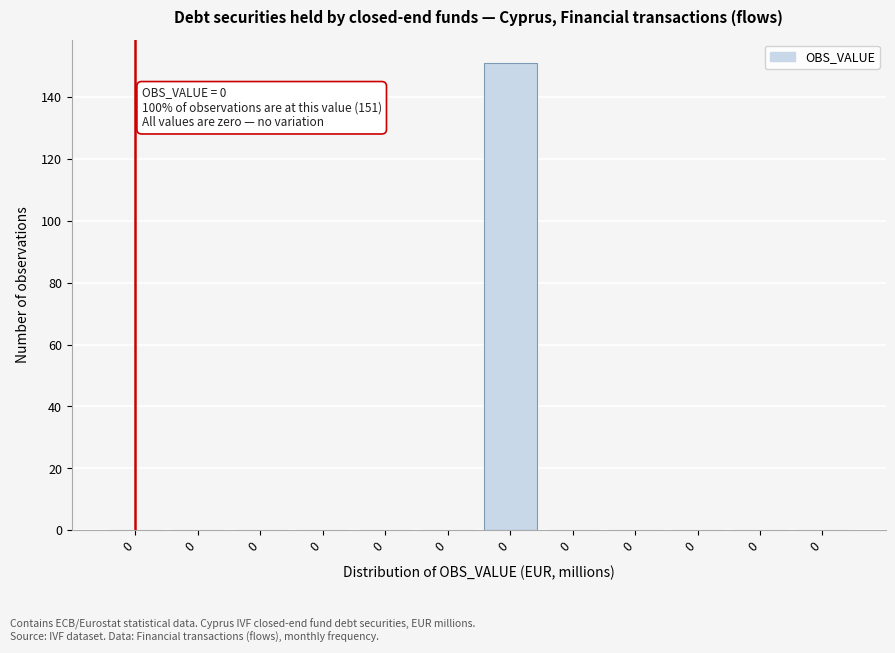

Are the bars horizontal?

No